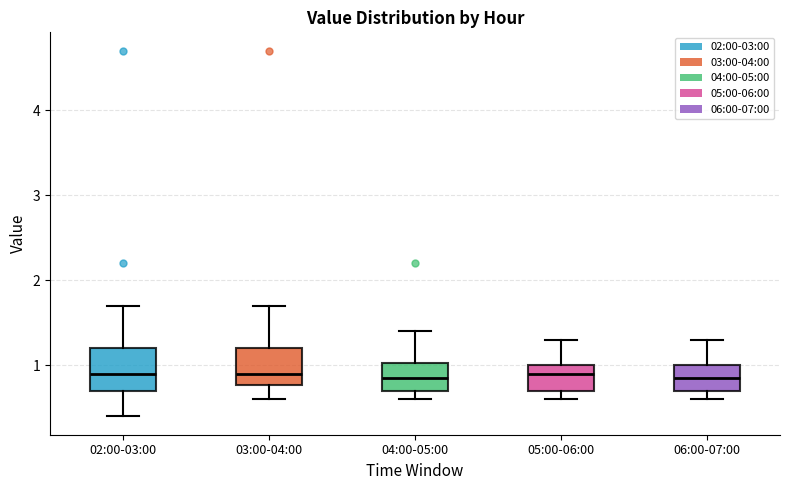

Reading left to right, read every box against the y-axis: the position of its median line, the range the box covers, and the ends of its whiskers. The values are not printed on the chart, so give them approximately, as read against the axis.

02:00-03:00: median 0.9, box 0.7 to 1.2, whiskers 0.4 to 1.7
03:00-04:00: median 0.9, box 0.8 to 1.2, whiskers 0.6 to 1.7
04:00-05:00: median 0.9, box 0.7 to 1.0, whiskers 0.6 to 1.4
05:00-06:00: median 0.9, box 0.7 to 1.0, whiskers 0.6 to 1.3
06:00-07:00: median 0.9, box 0.7 to 1.0, whiskers 0.6 to 1.3